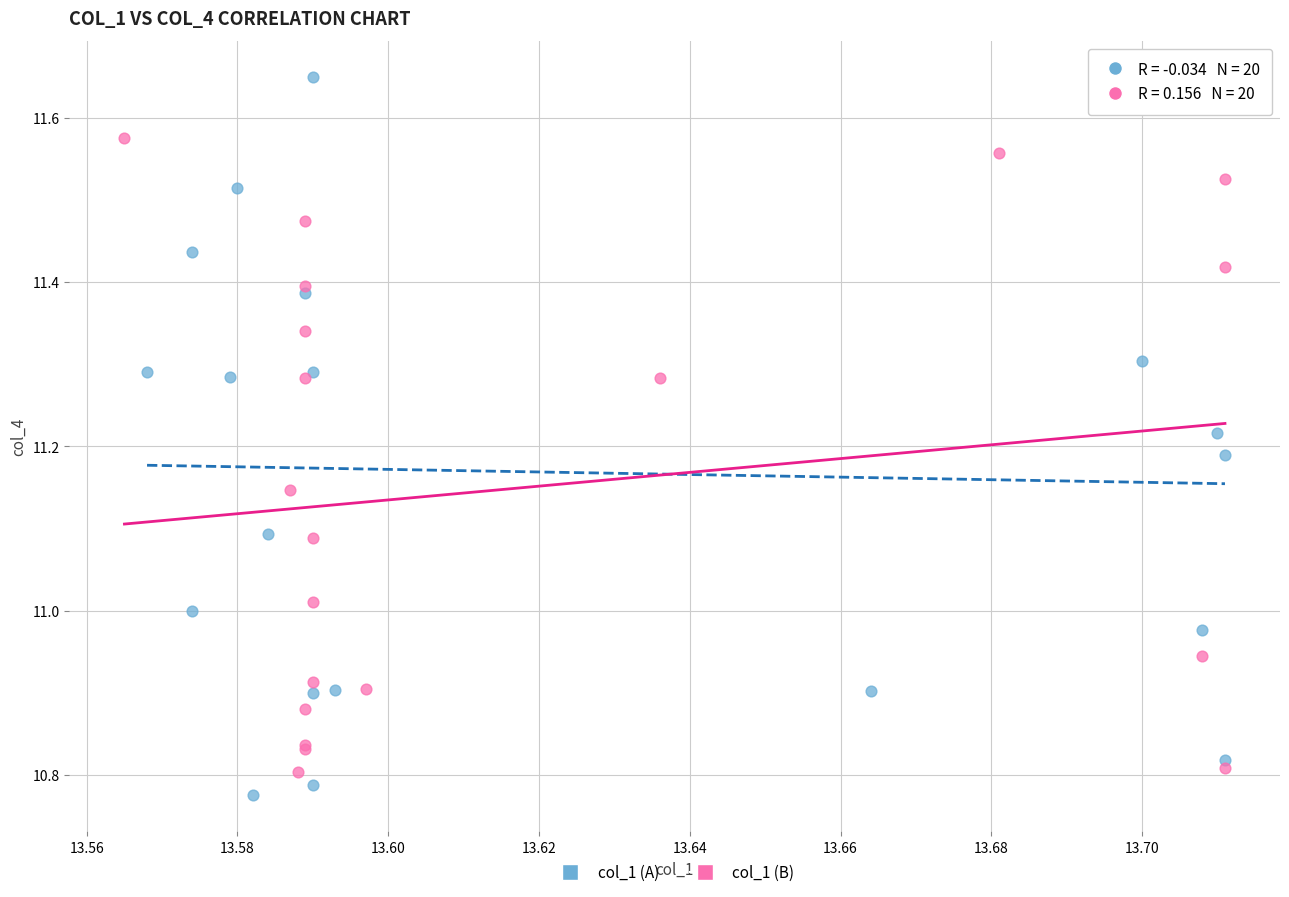

Which series has the largest Y range (max minus min)?

col_1 (A)